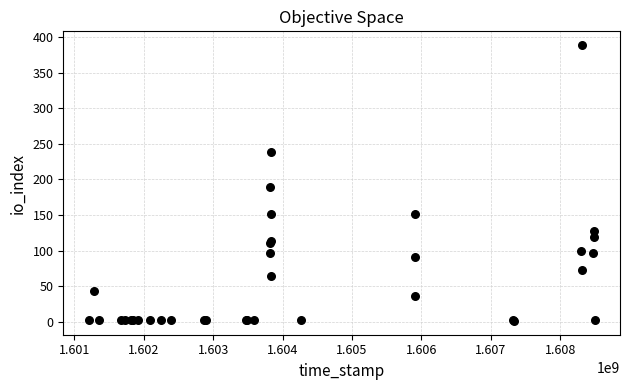

What Y value in the scatter plot is closest to 195?

190